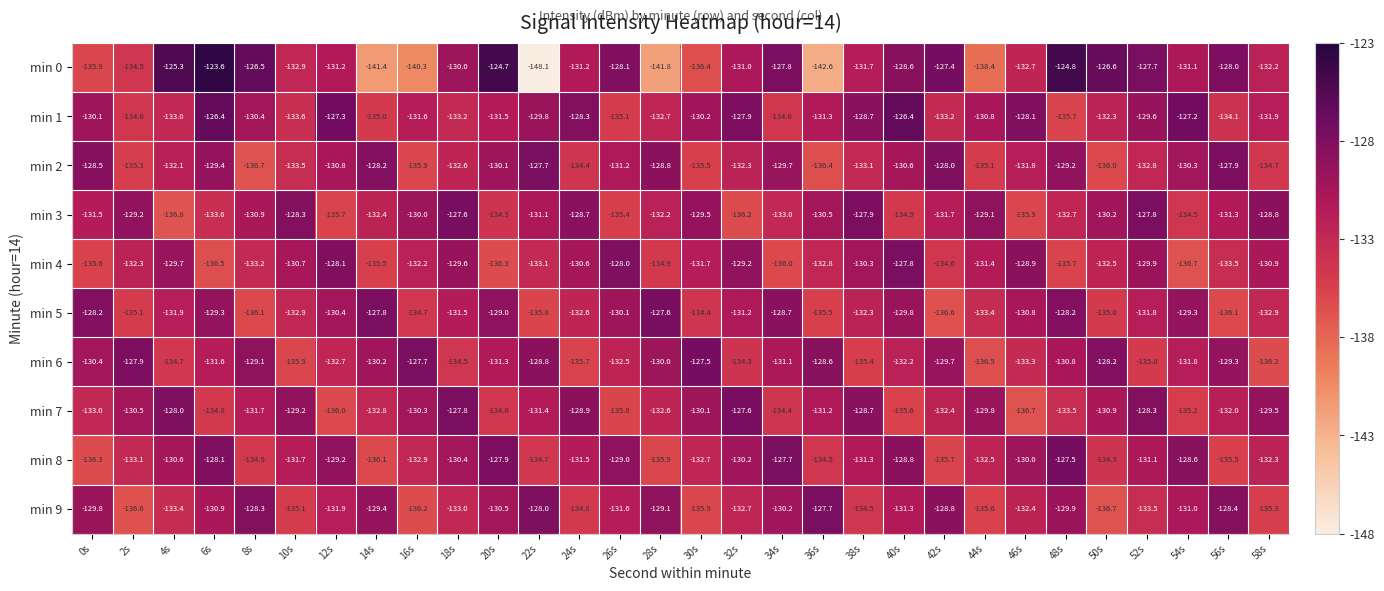

Which series has the largest total across all categories?

min 1